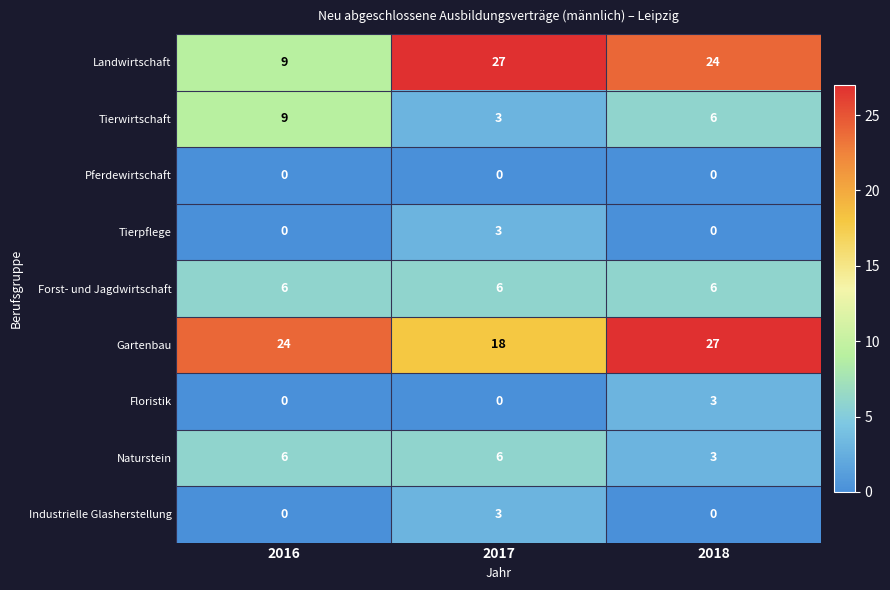

Count the number of data series in this chart.

9